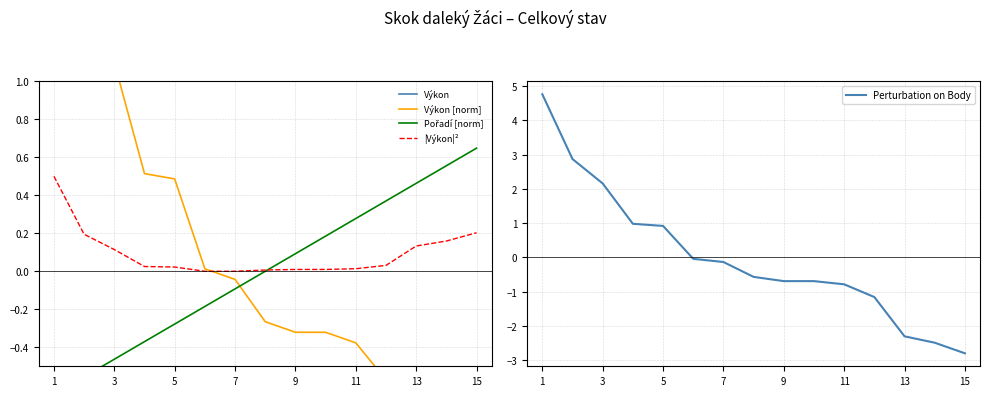

Which series has the largest range (max minus min)?

Perturbation on Body